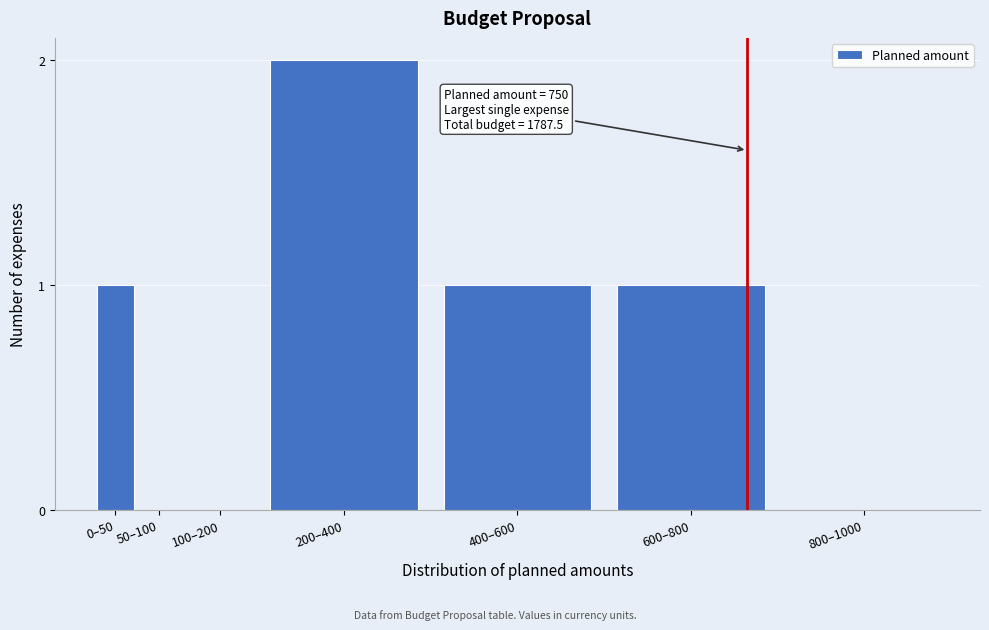

Reading left to right, extract all data points from this chart.

0–50=1	50–100=0	100–200=0	200–400=2	400–600=1	600–800=1	800–1000=0